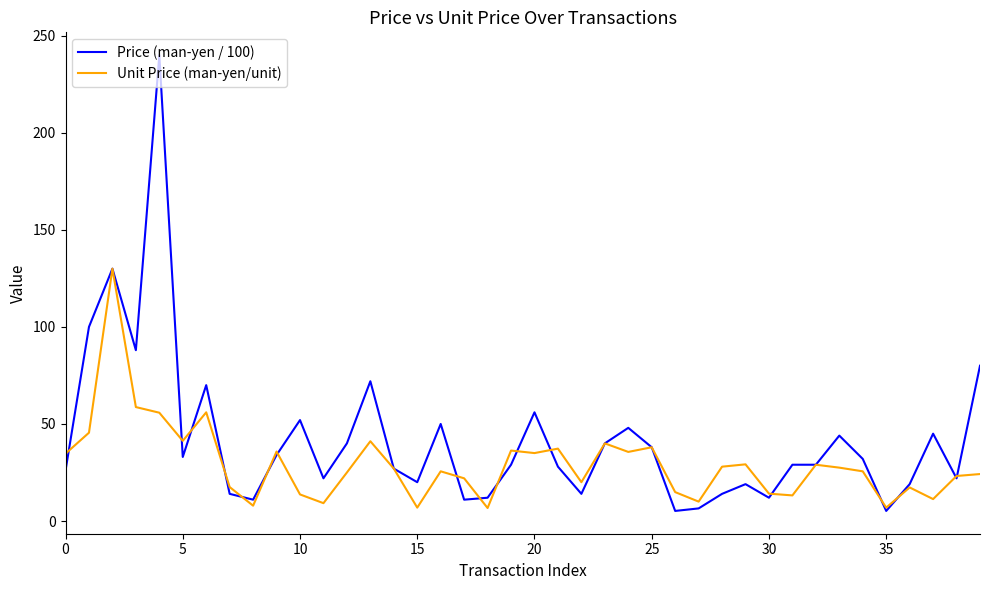

Which series has the widest spread of values?

Price (man-yen / 100)